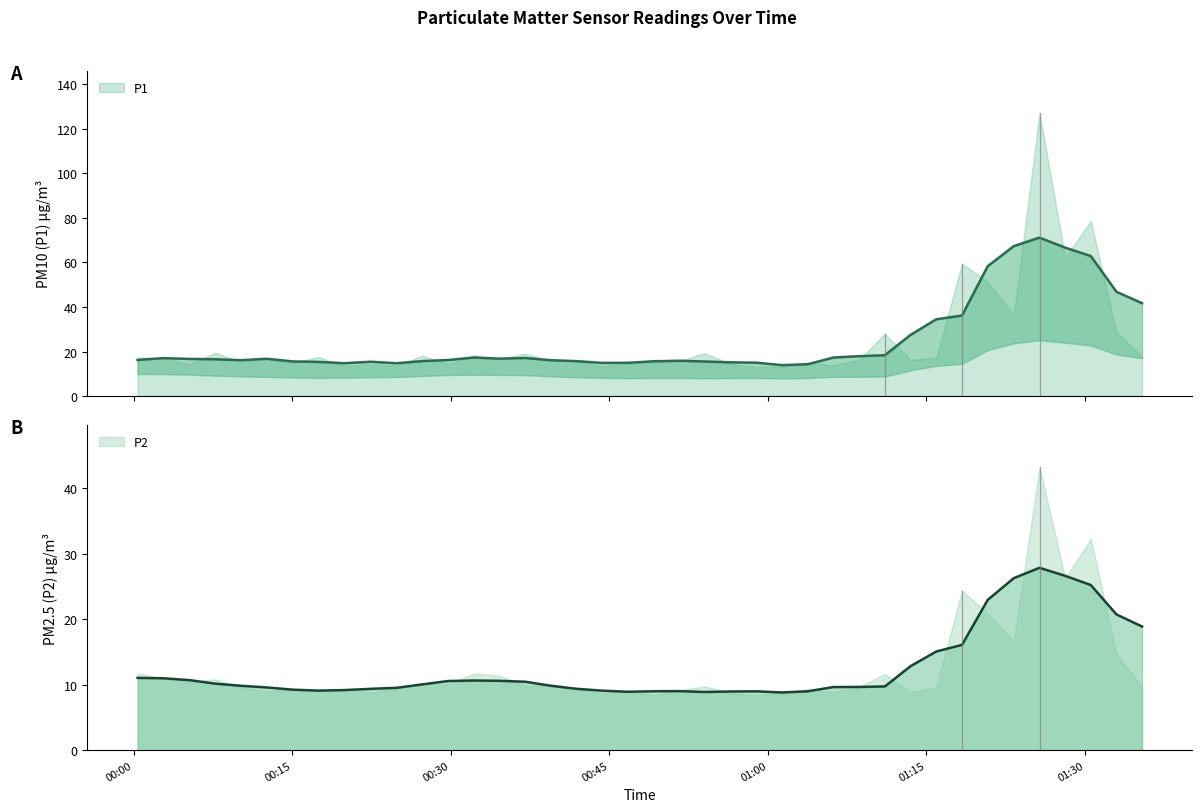

What is the label of the 30th point from the right?

2023-04-24T00:24:53